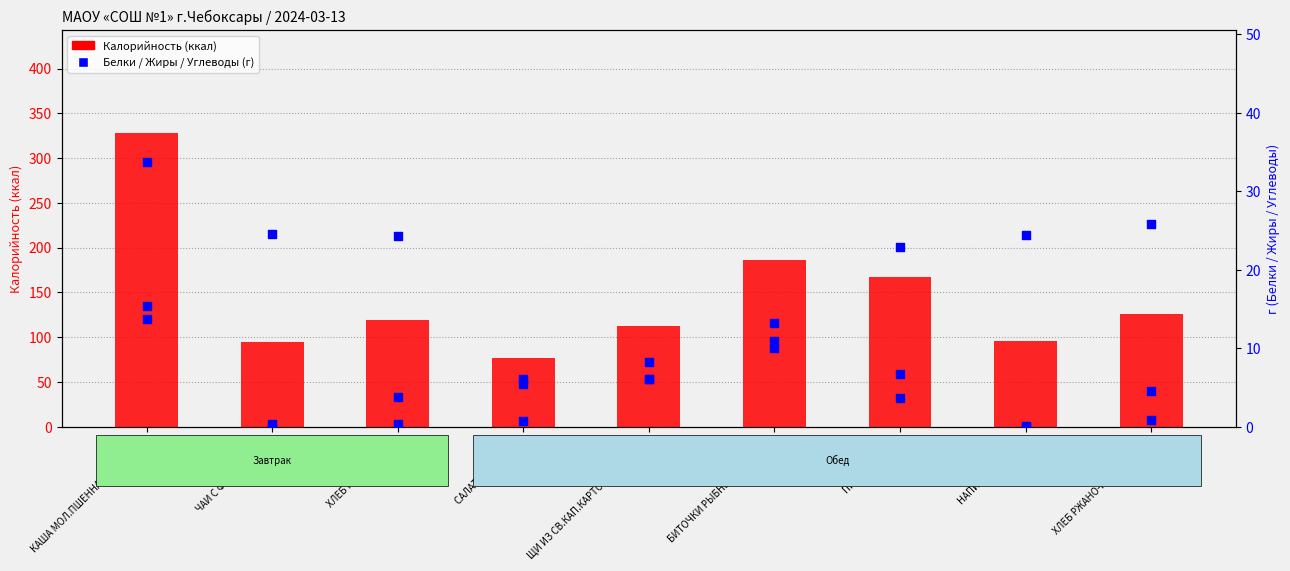

At how many categories does at least one series exceed 49?

9